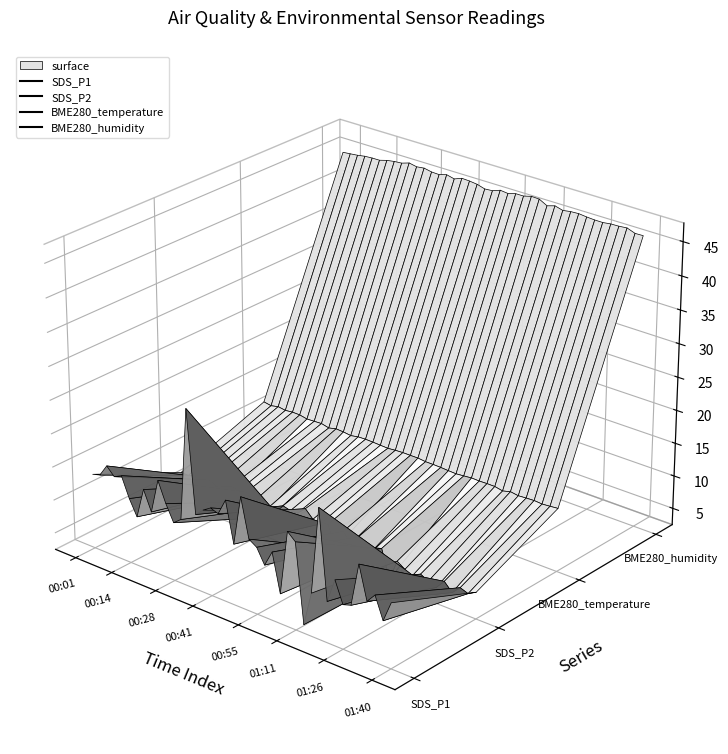

Is this an area chart (filled region under the line)?

No